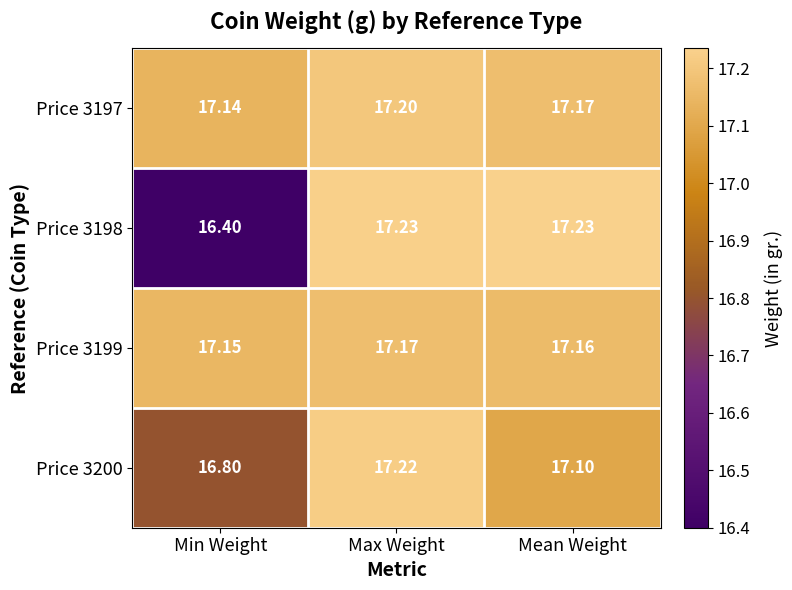

Which label corresponds to the smallest value in the chart?

Min Weight